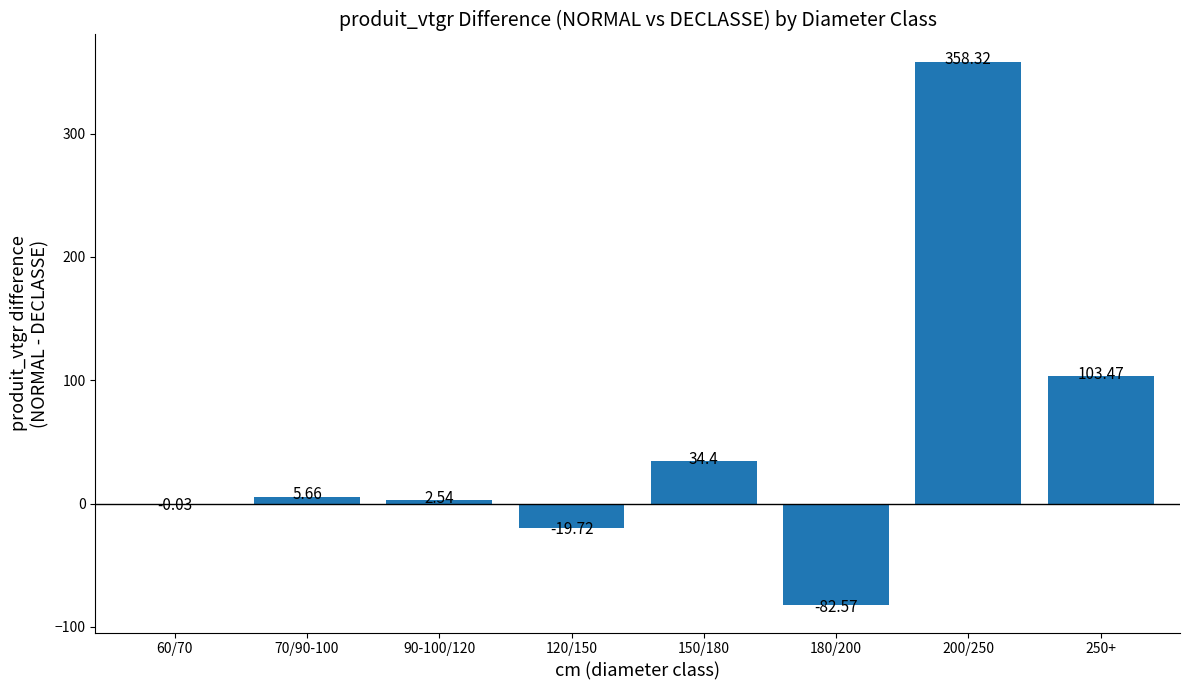

What is the sum of all values?

402.1